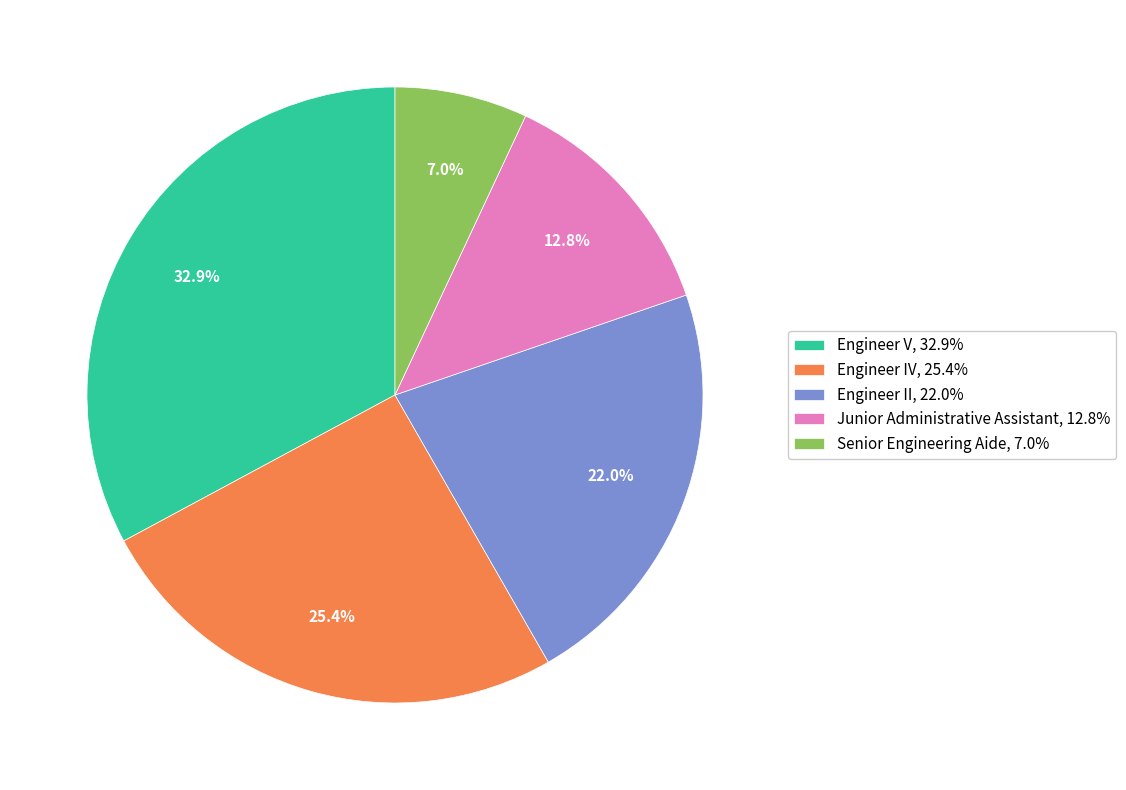

Which has a higher value, Junior Administrative Assistant or Senior Engineering Aide?

Junior Administrative Assistant